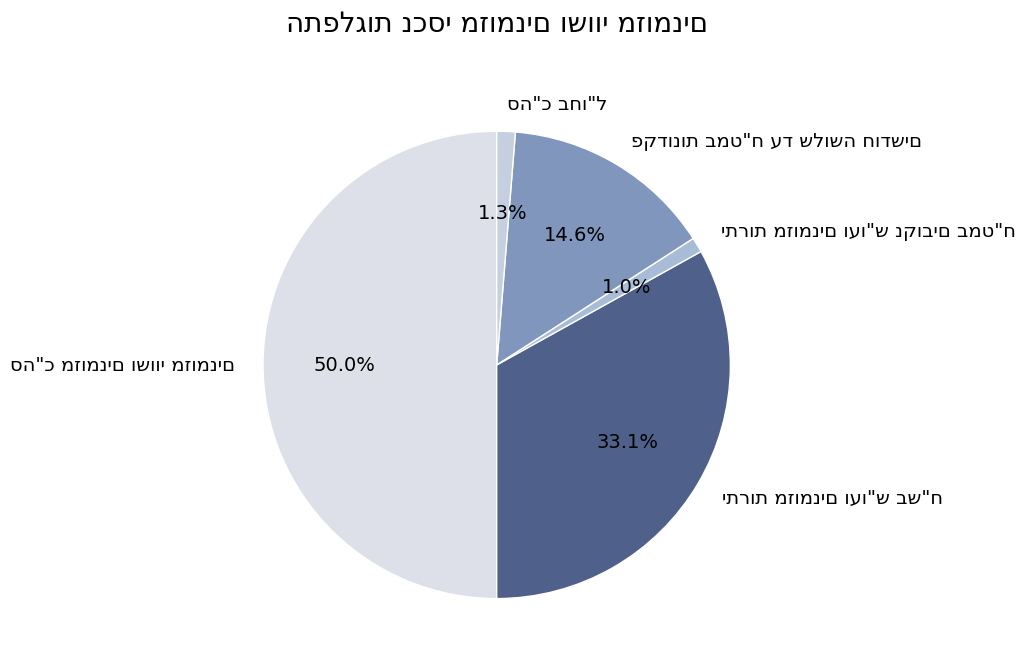

Is it true that סה"כ מזומנים ושווי מזומנים is 50% of the pie?

True